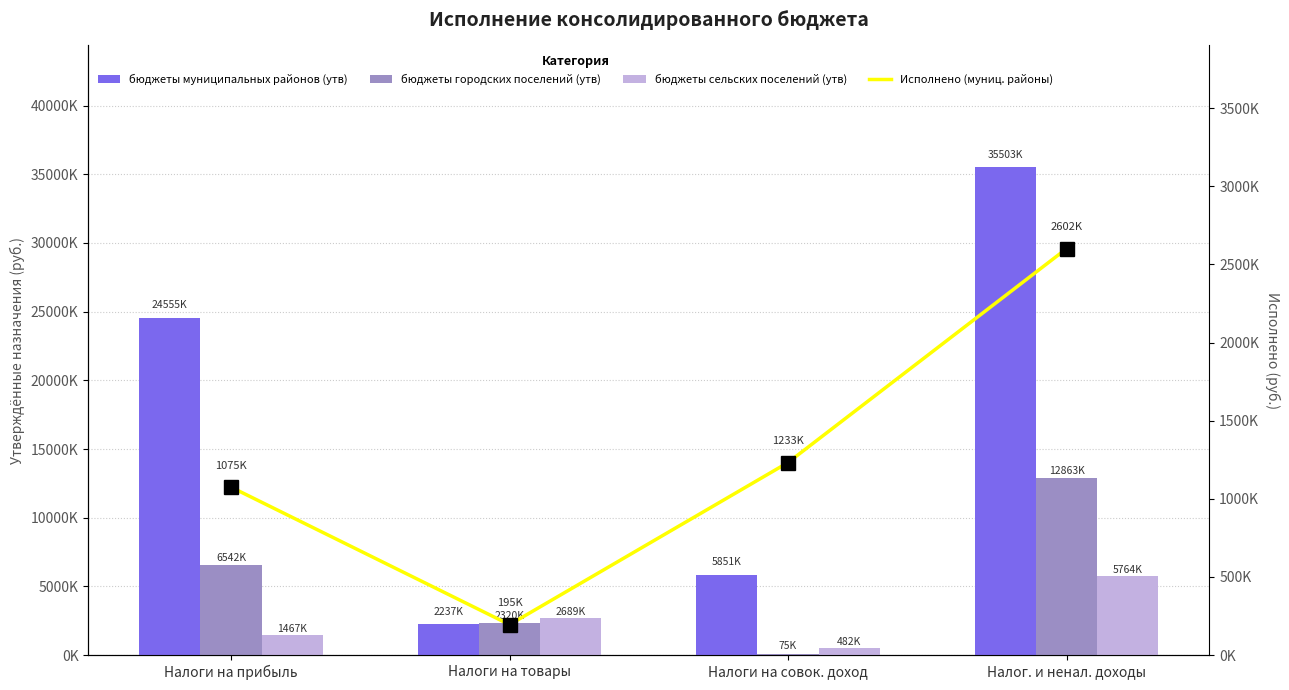

What is the label of the 3rd bar from the left?

Налоги на совок. доход